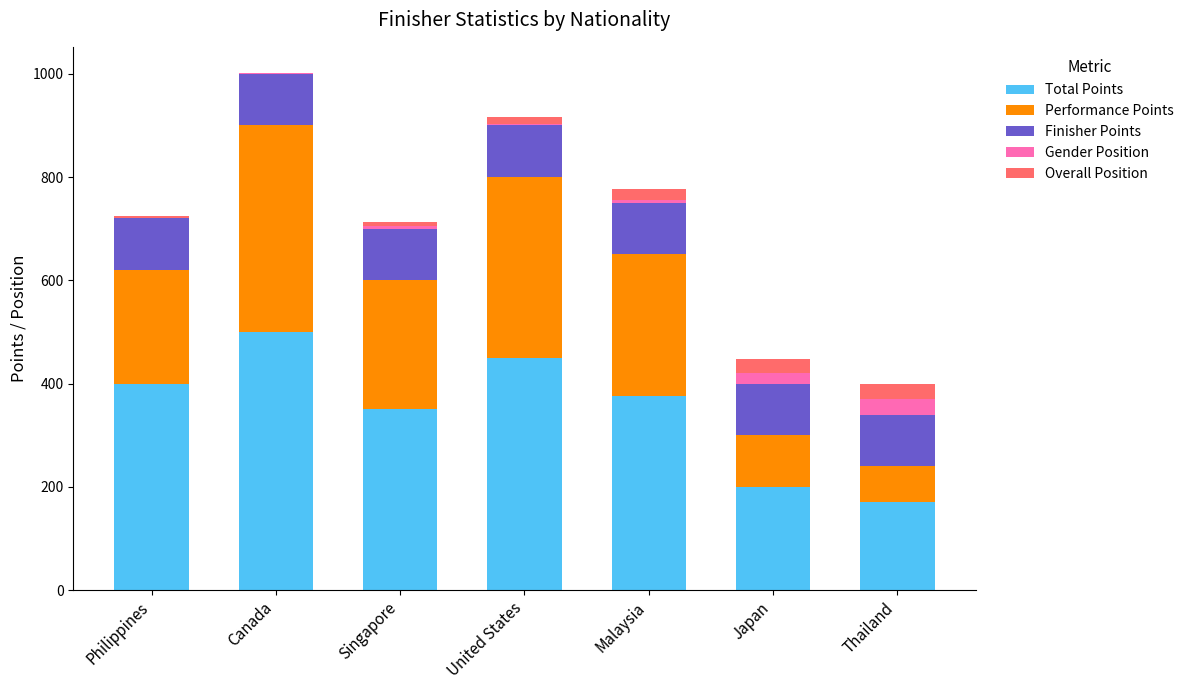

What is the total value across all series at Malaysia?

777